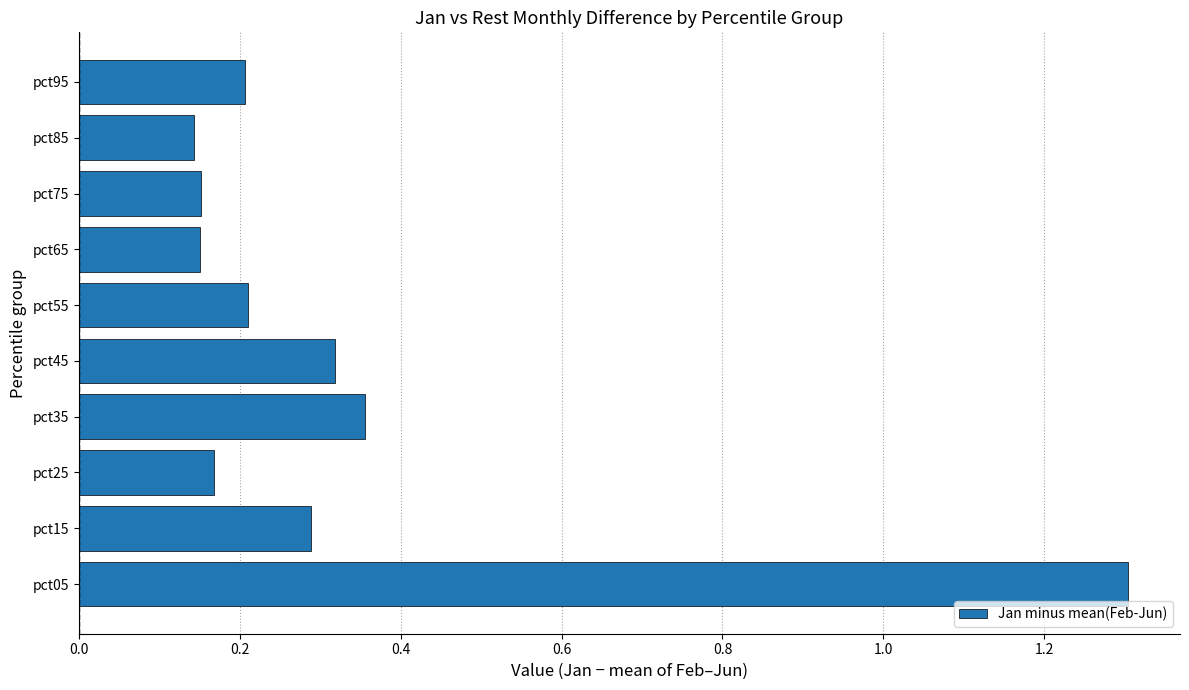

How many values are between 0 and 1?

9